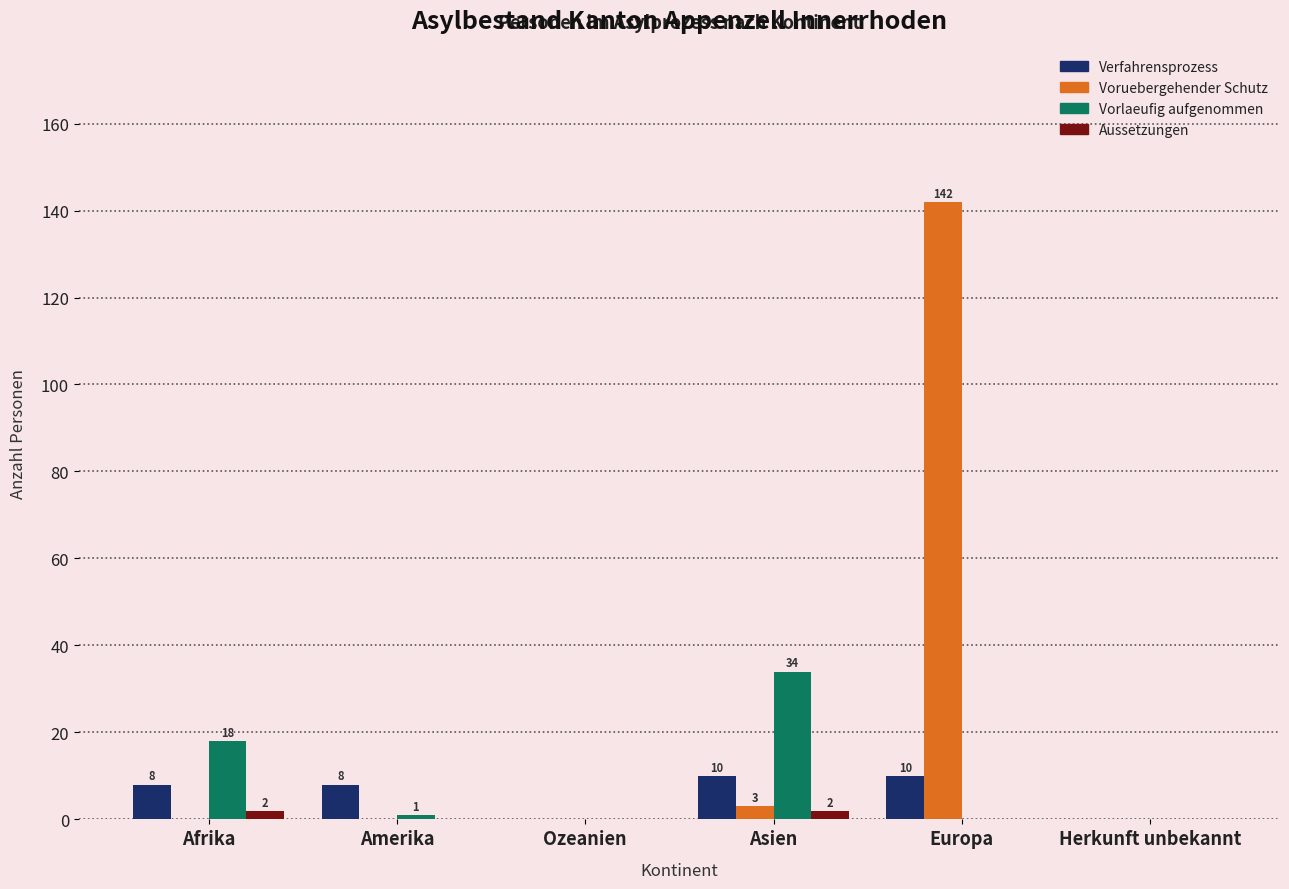

Count the number of categories in the chart.

6